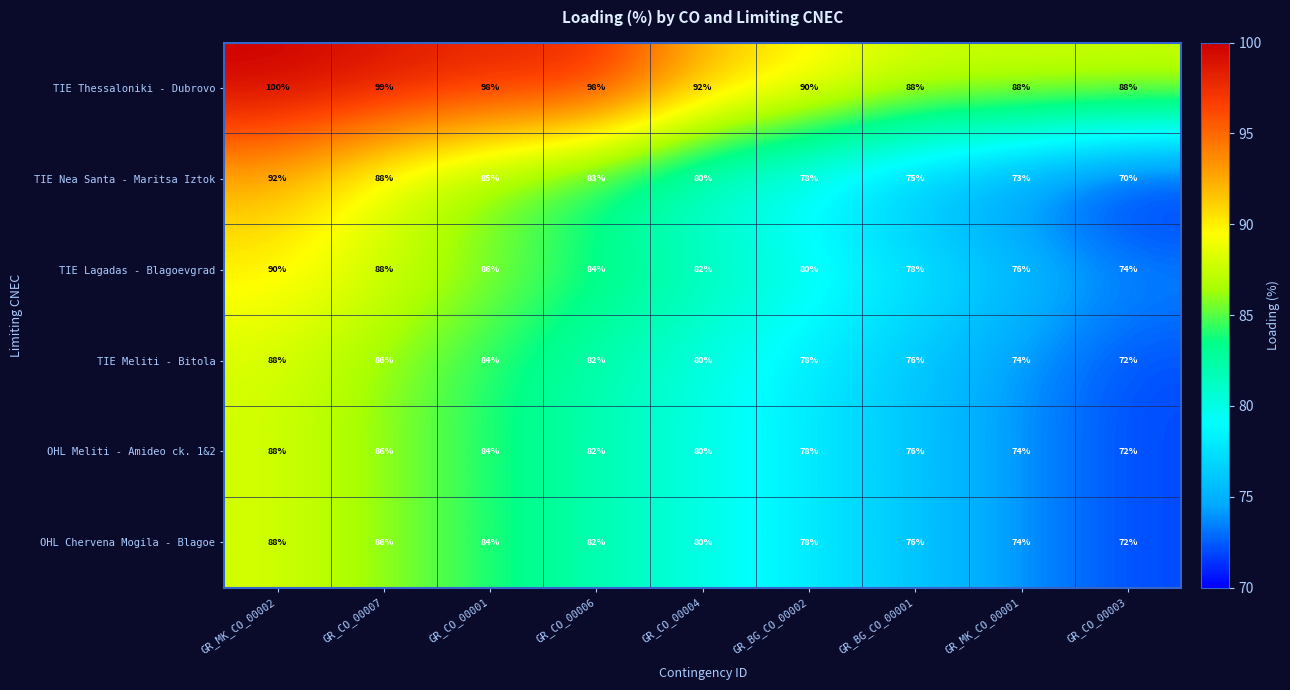

Count the number of data series in this chart.

6